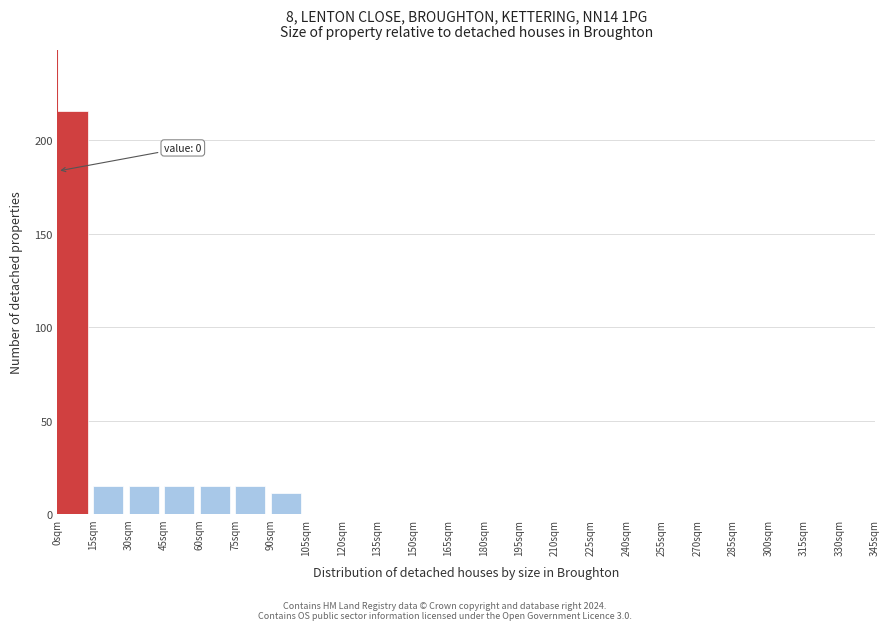

Which range on the x-axis has the tallest bar?

0 to 15